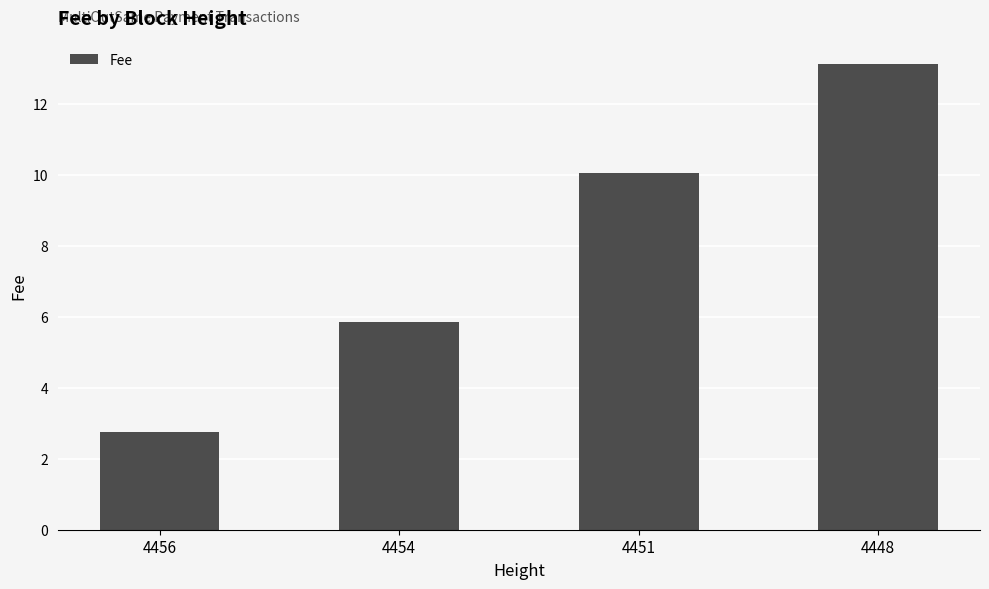

Rank the categories by value from highest to lowest.

4448, 4451, 4454, 4456